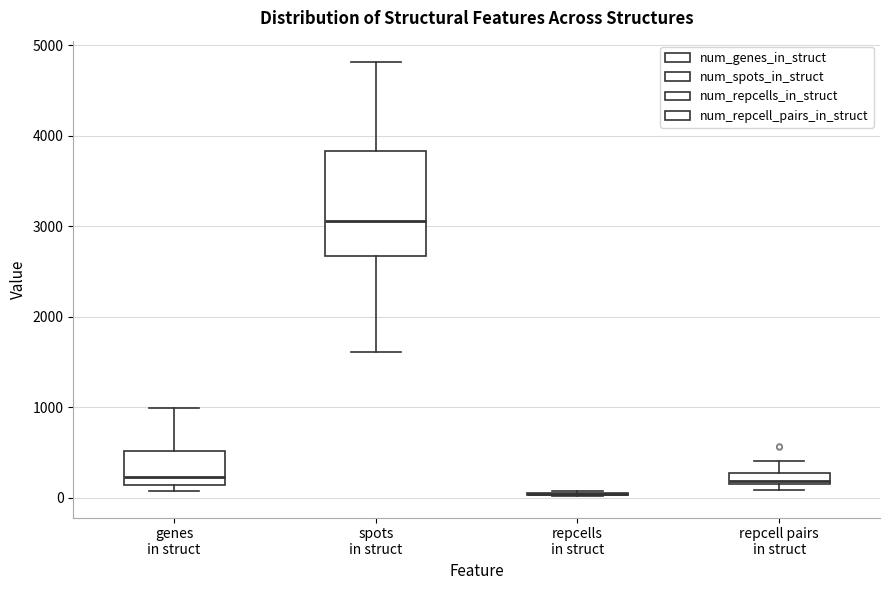

Where does the upper whisker of the box for repcell pairs in struct end on the y-axis? The values are not printed on the chart, so give them approximately, as read against the axis.

400